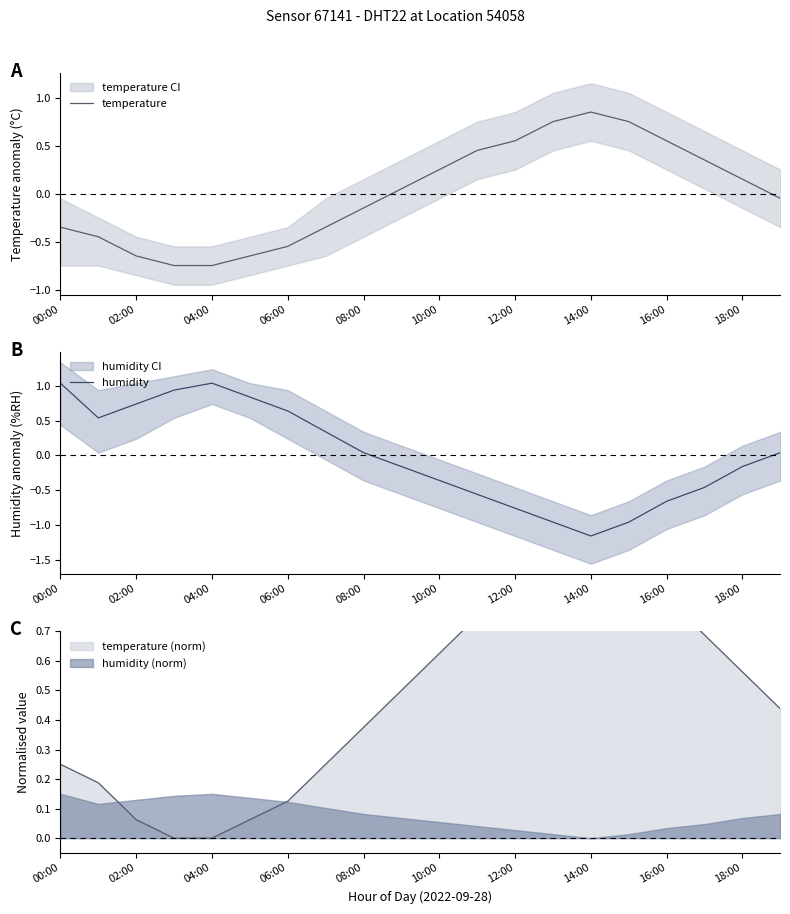

List the series in order of their peak value, highest first.

humidity, temperature